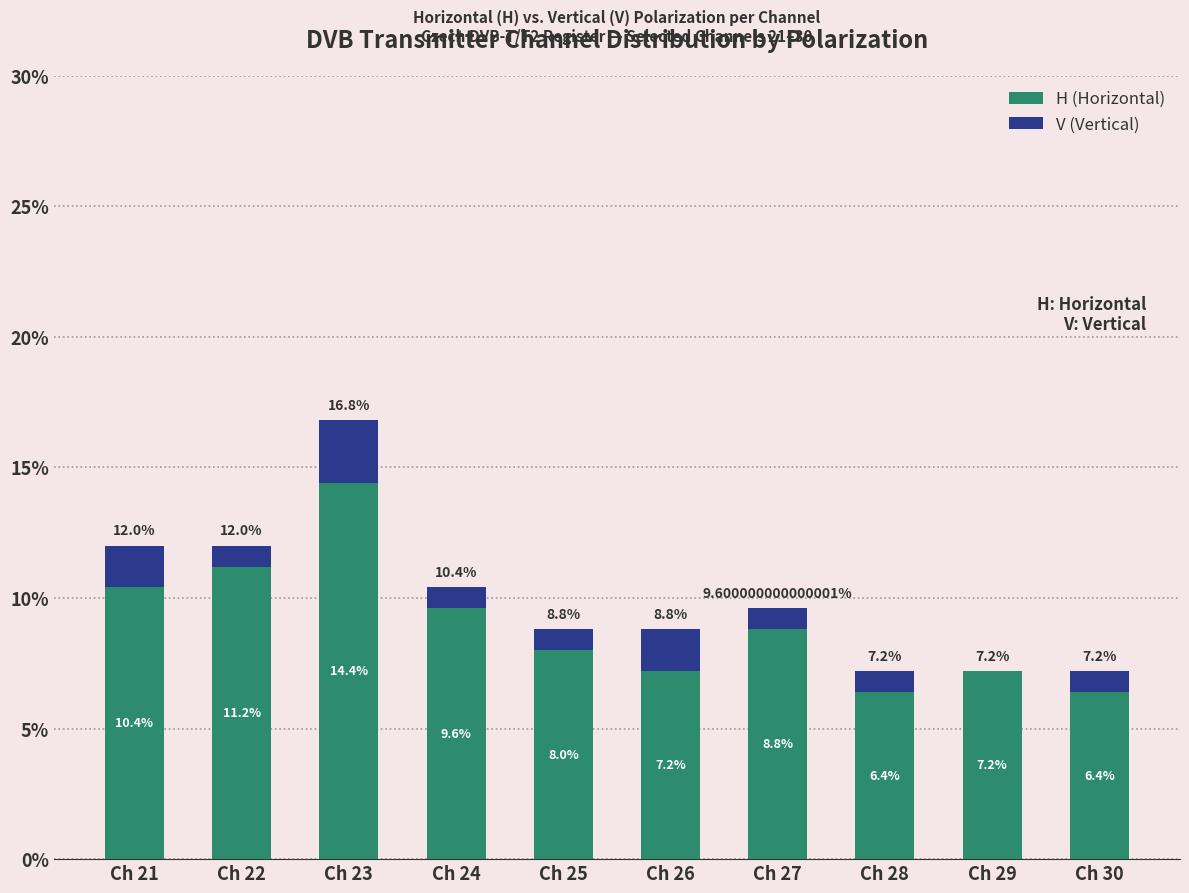

At which category is the sum across all series the highest?

Ch 23